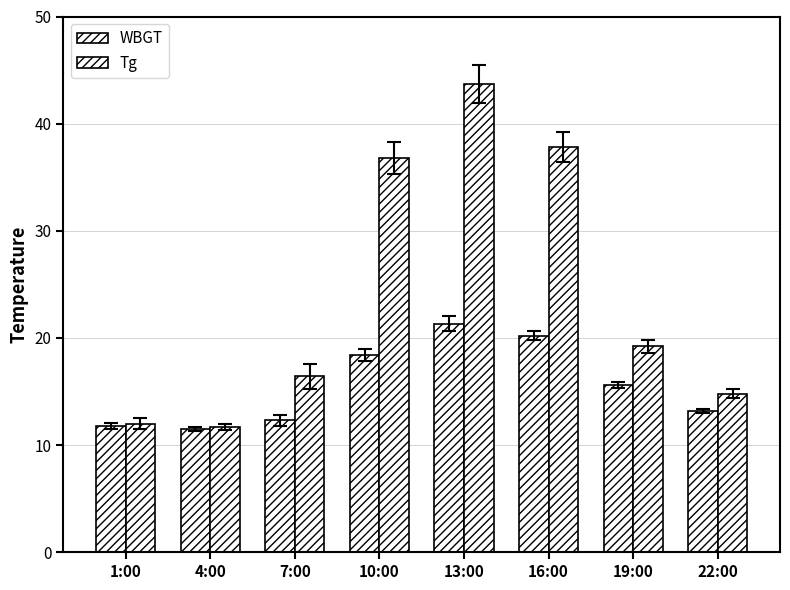

Are the bars grouped side by side (vs. stacked)?

Yes